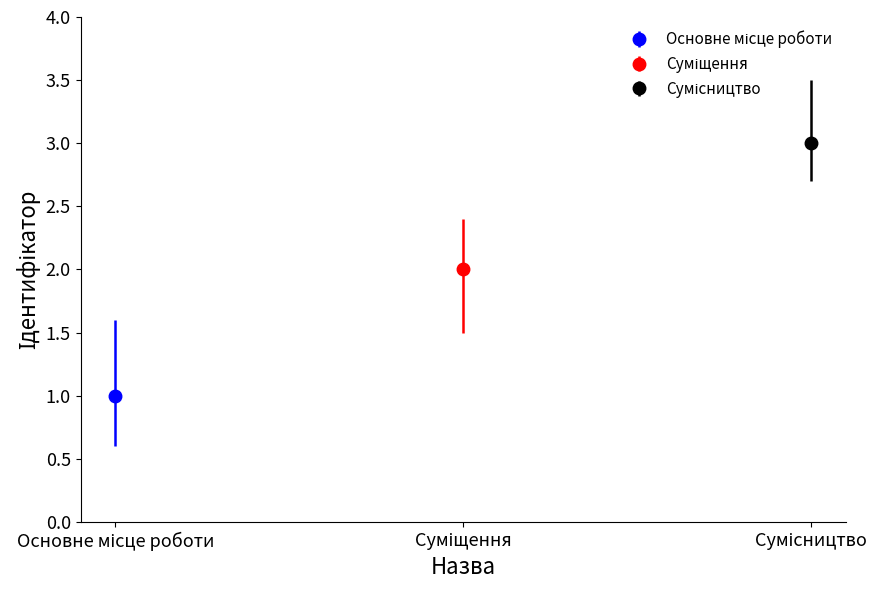

What is the ratio of the value at Суміщення to the value at Основне місце роботи?

2.0